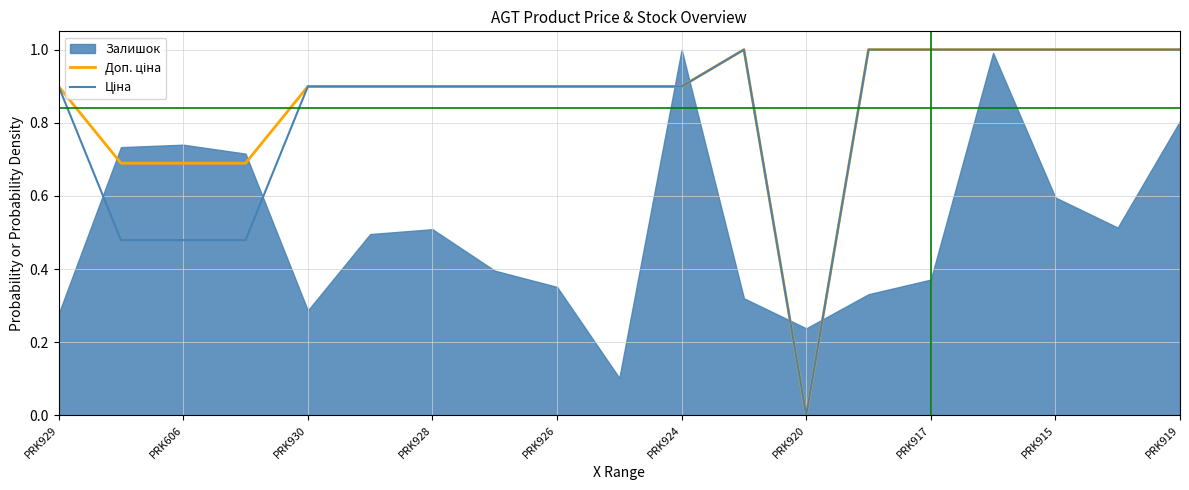

The value of Доп. ціна at 13 is 0.4. True or false?

False